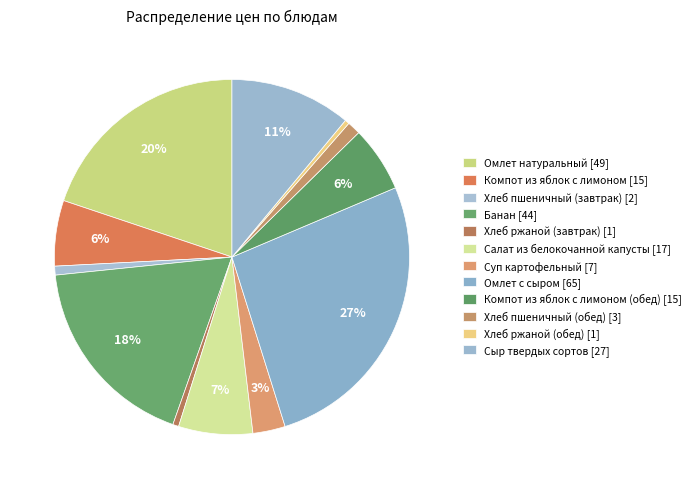

Count the number of slices in the pie.

12